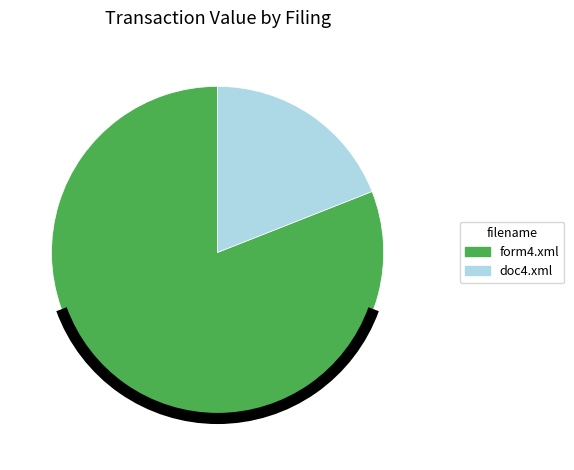

Is it true that doc4.xml is 19% of the pie?

True